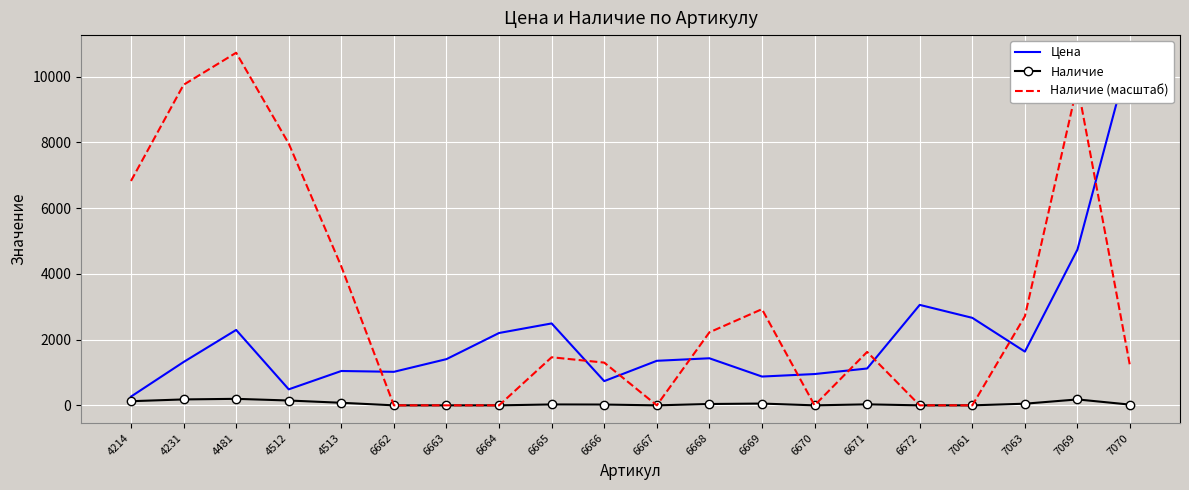

The Наличие (масштаб) series shows 4225.8 at 4513. True or false?

True